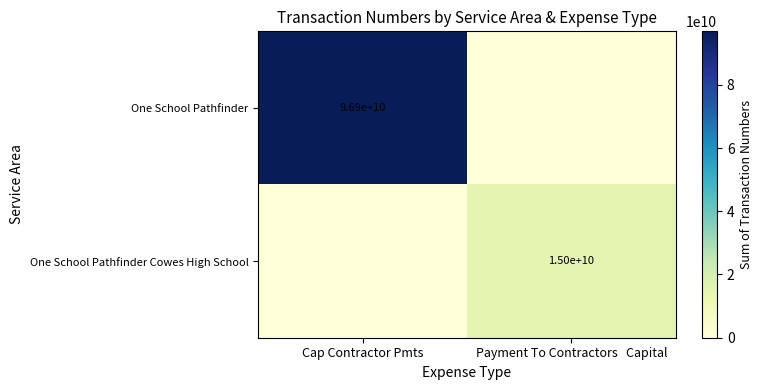

The value of One School Pathfinder at Cap Contractor Pmts is 96900000000. True or false?

True